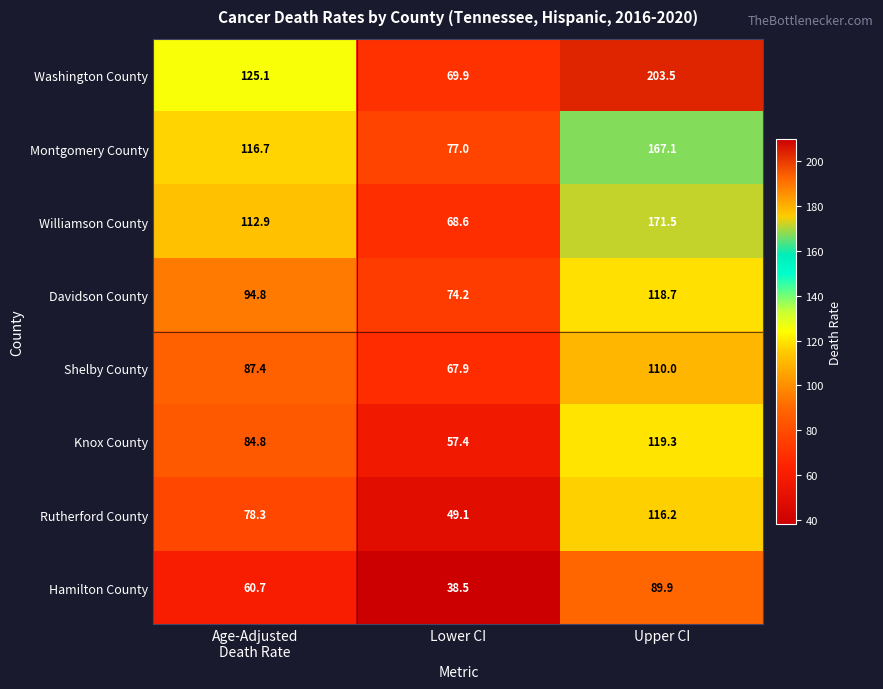

What is the approximate value of Rutherford County at Lower CI?

49.1